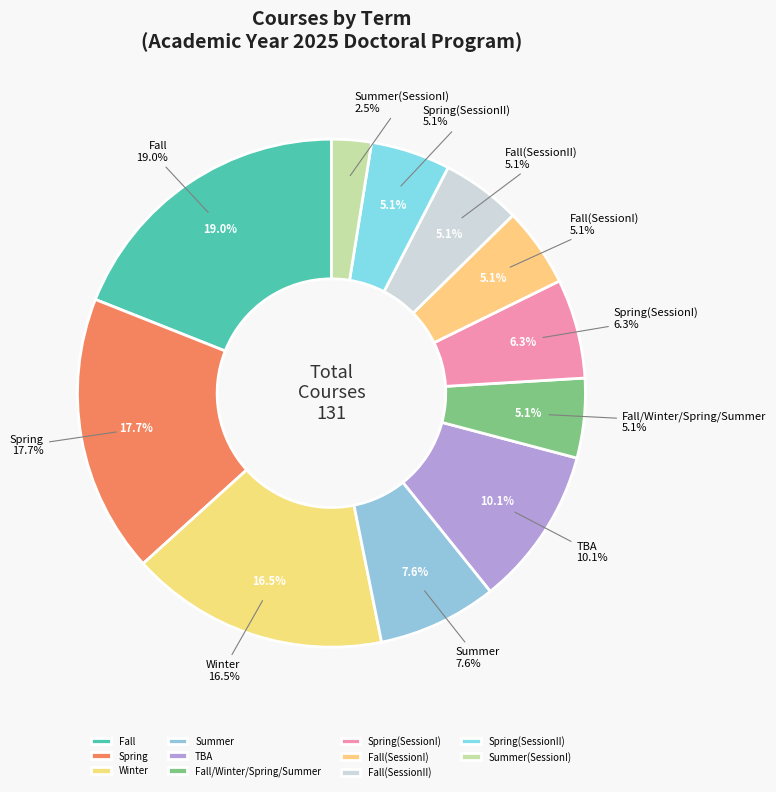

Does Summer represent more than half of the total?

No